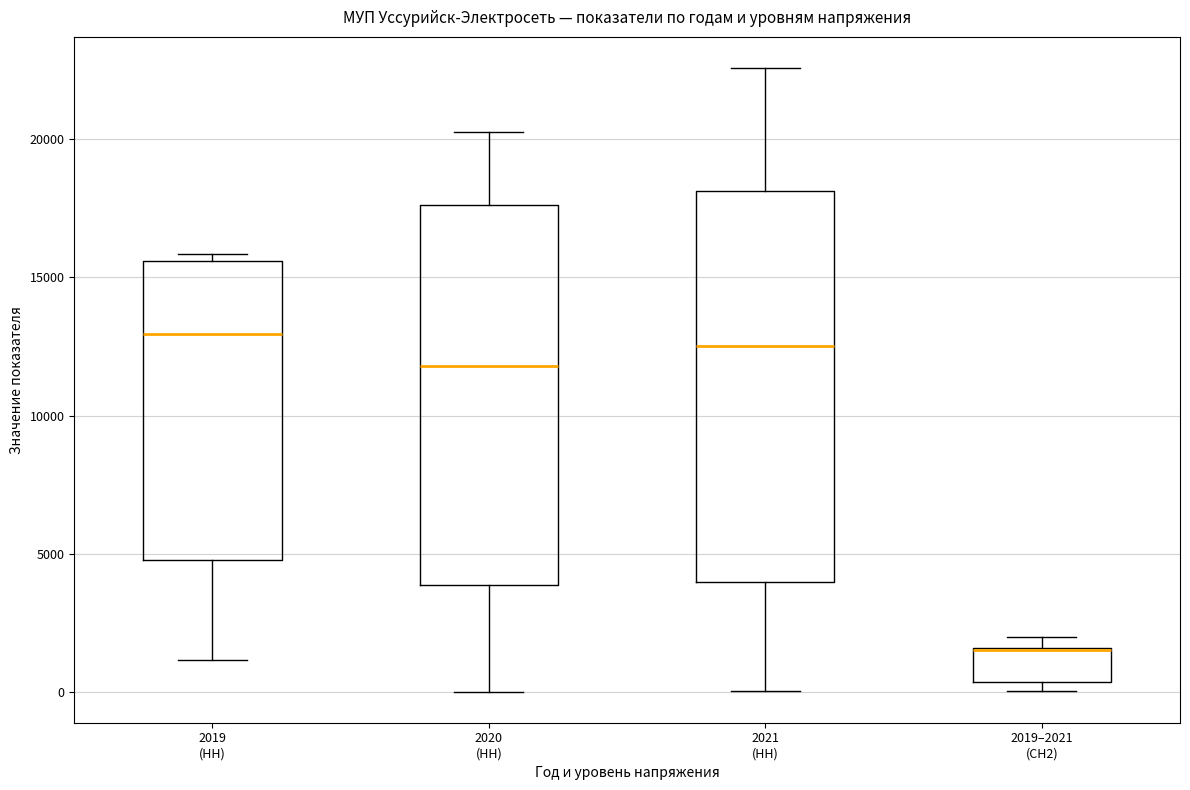

Where is the lower edge of the box for 2019–2021 (СН2) on the y-axis? The values are not printed on the chart, so give them approximately, as read against the axis.

500